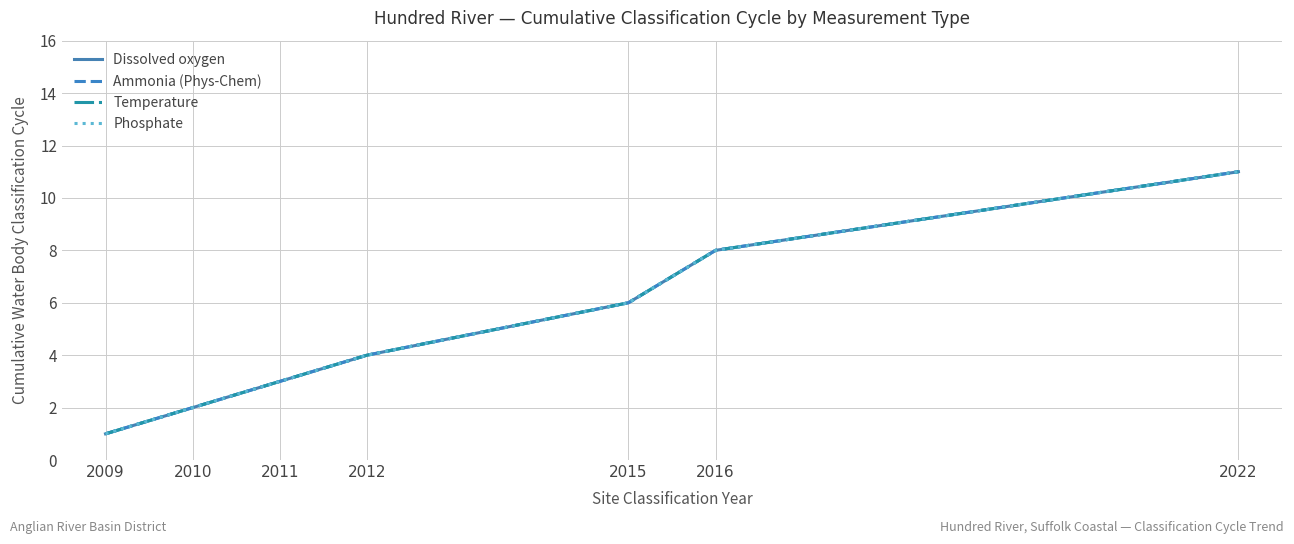

What is the difference between the second highest and minimum values in the Phosphate series?

7